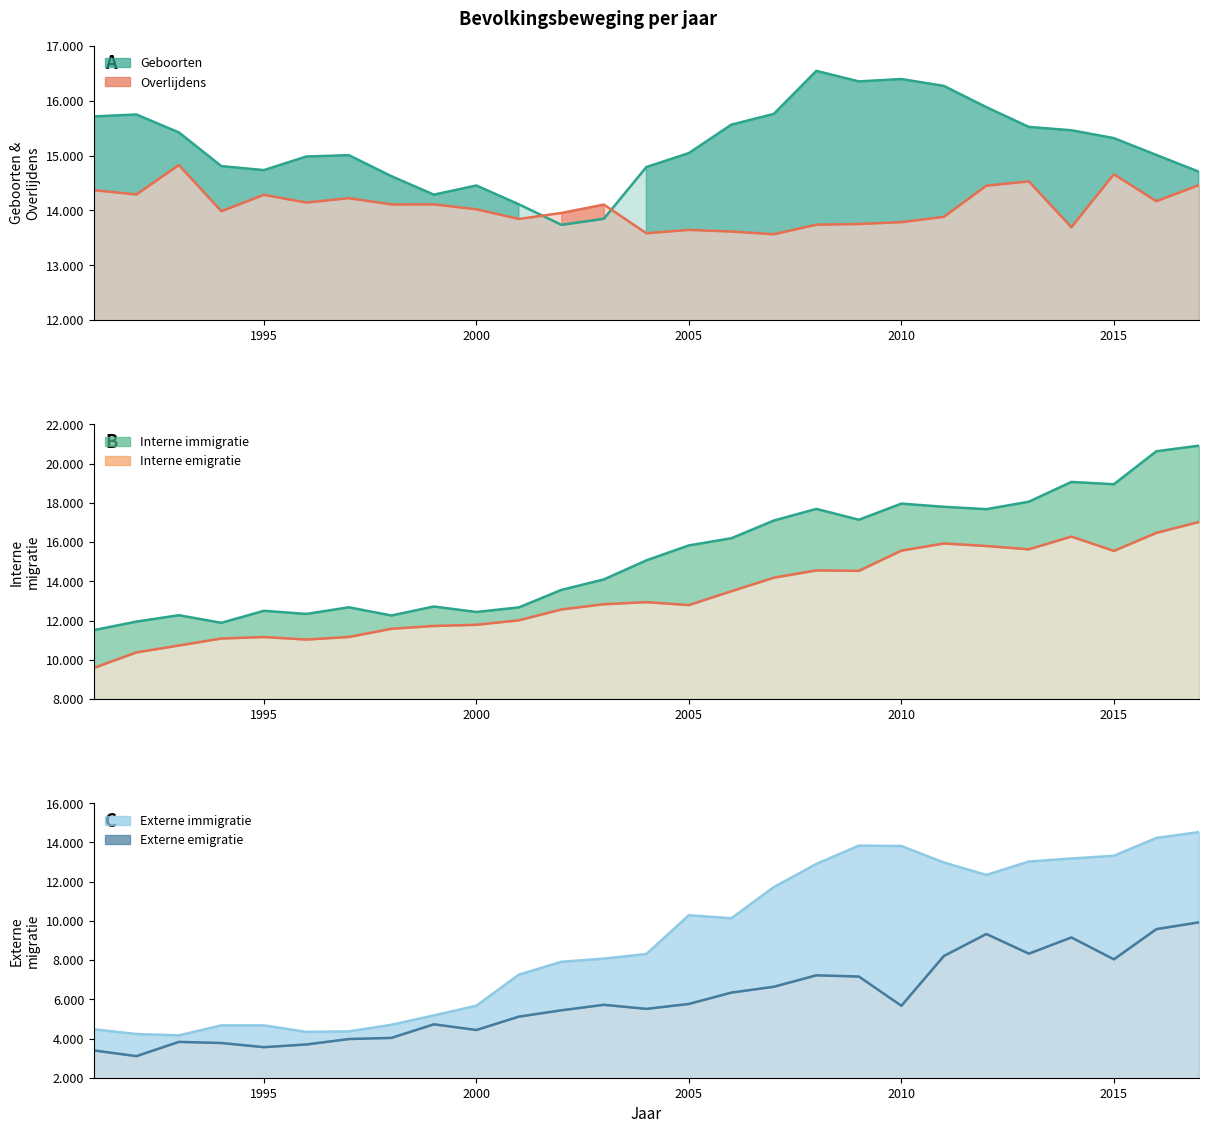

True or false: Interne emigratie has more than 0 interior local peaks.

True